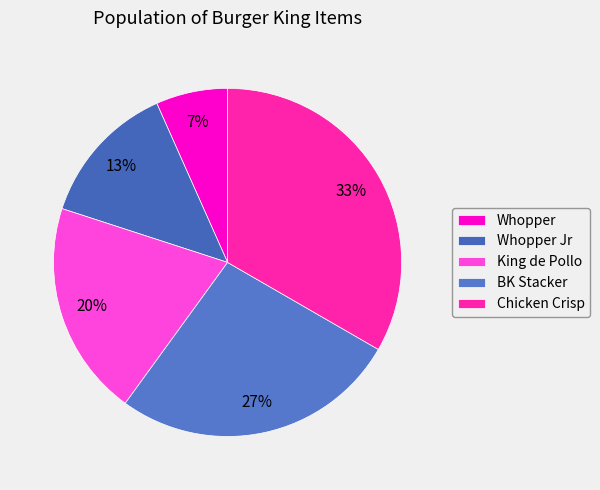

How many slices are in this pie chart?

5